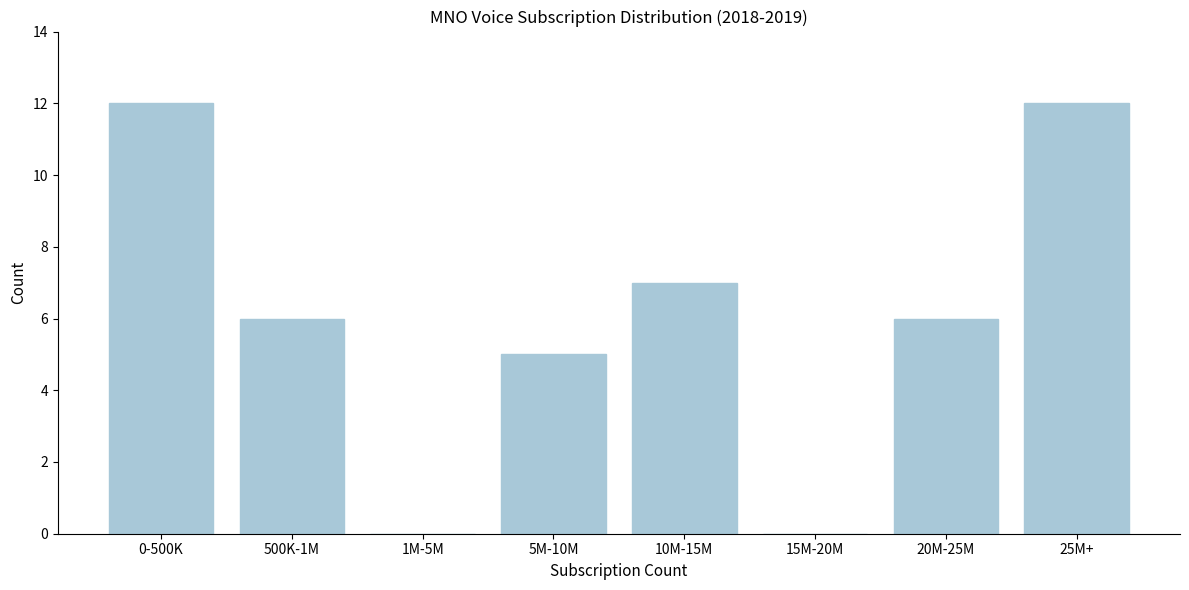

Reading left to right, what are all the values shown in this chart?

0-500K=12	500K-1M=6	1M-5M=0	5M-10M=5	10M-15M=7	15M-20M=0	20M-25M=6	25M+=12